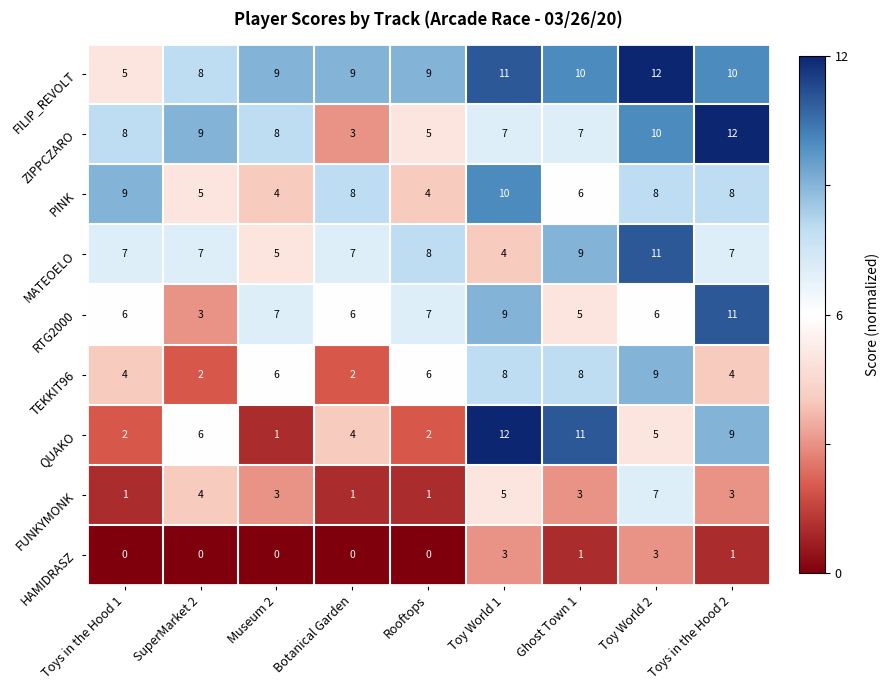

What is the spread (max minus min) of values at Rooftops?

9